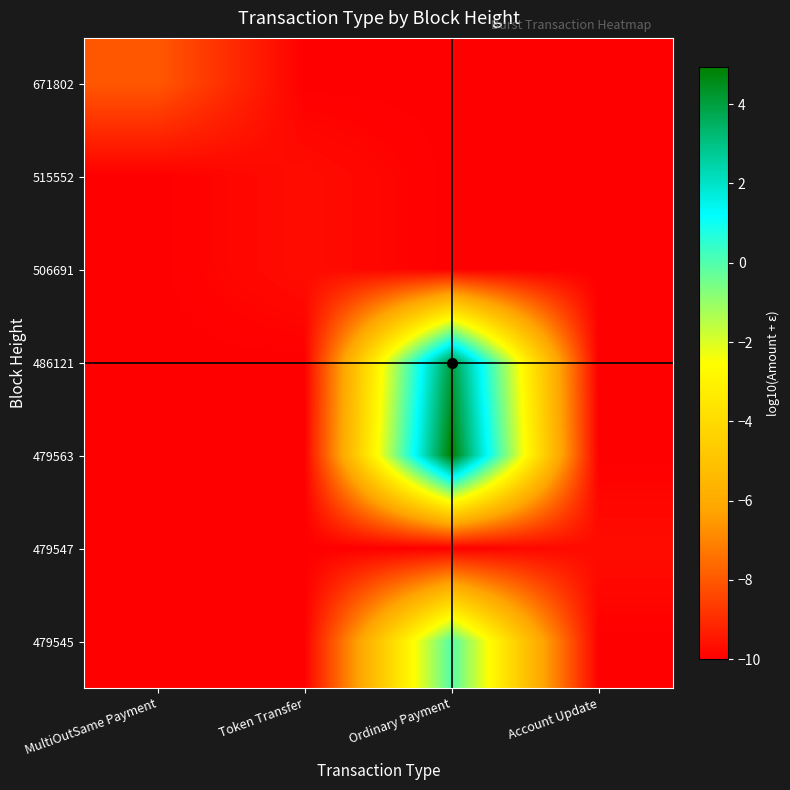

What is the spread (max minus min) of values at Account Update?

0.3